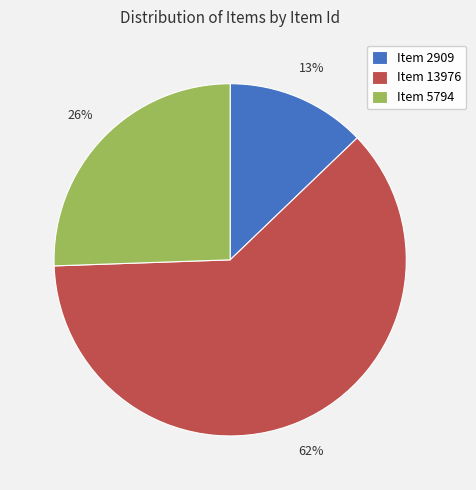

Do Item 2909 and Item 13976 together represent more than half of the pie?

Yes